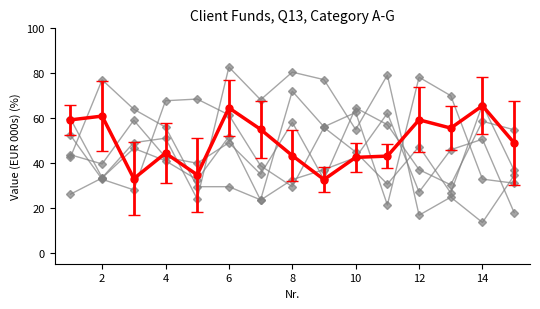

Is this an area chart (filled region under the line)?

No